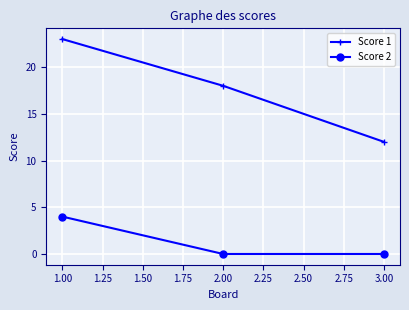

Which series has the largest total across all categories?

Score 1